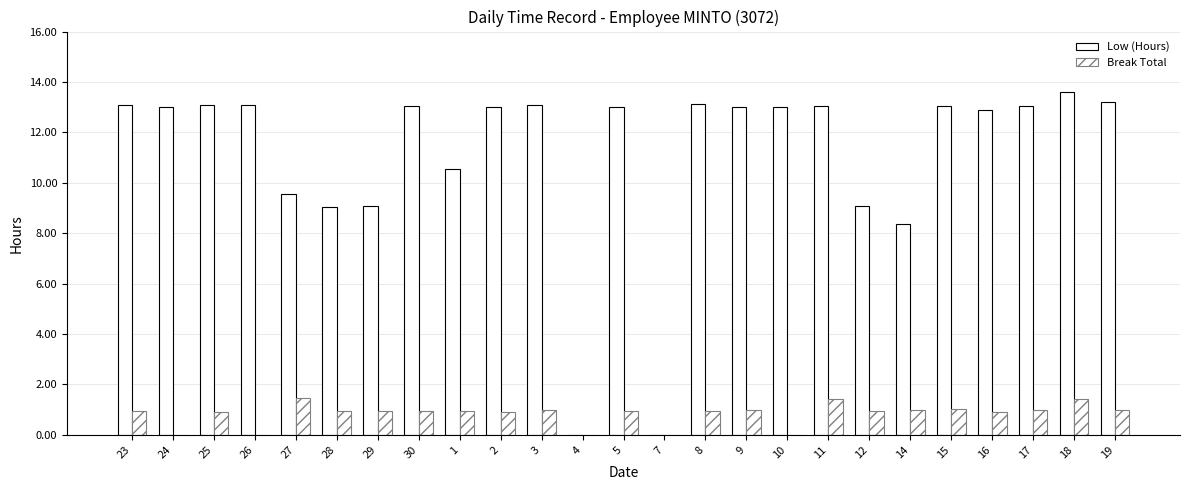

List the labels in order of Break Total value, largest first.

27, 11, 18, 15, 14, 3, 9, 17, 19, 29, 30, 1, 28, 5, 8, 12, 23, 16, 25, 2, 24, 26, 4, 7, 10